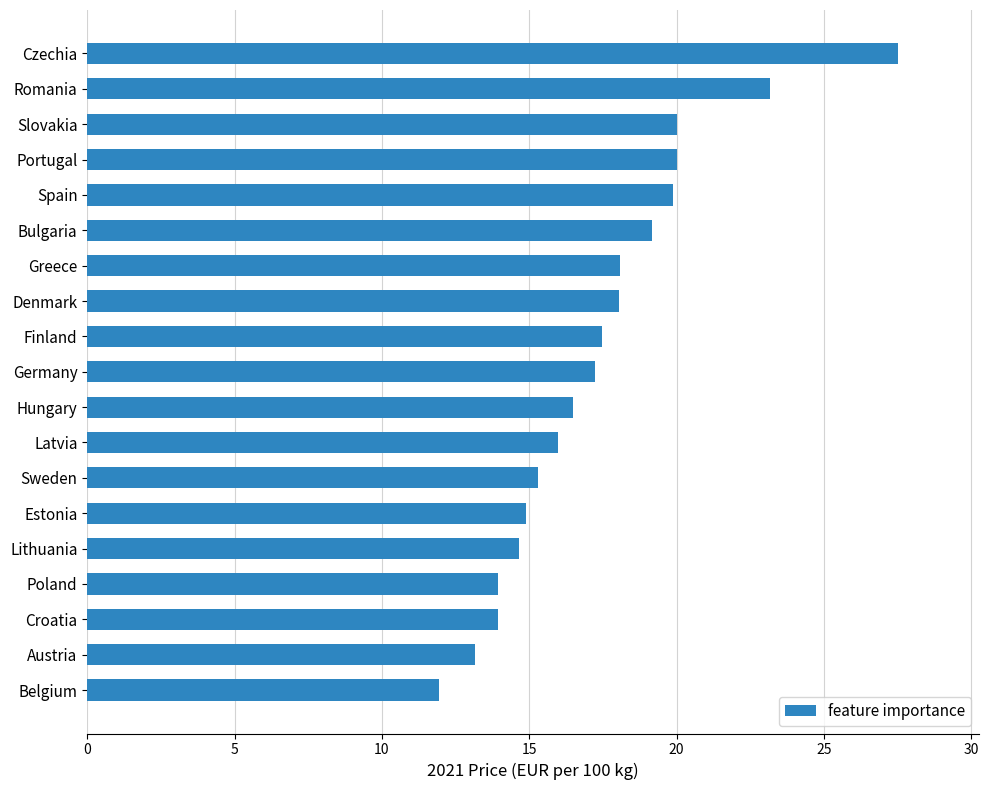

How many bars are there in total?

19